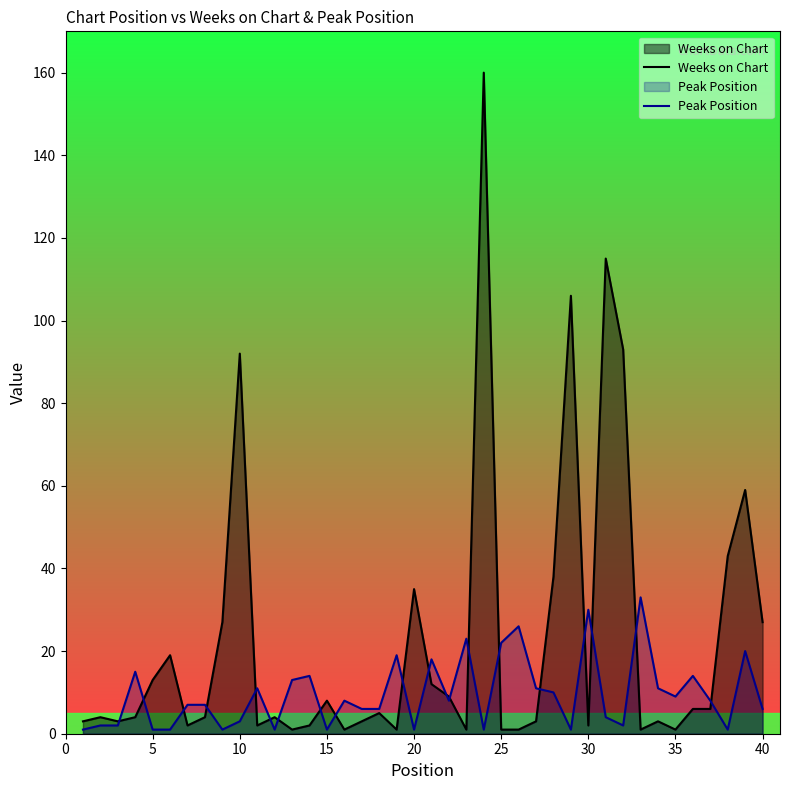

At 5, list the series in order from largest to smallest.

Weeks on Chart, Peak Position